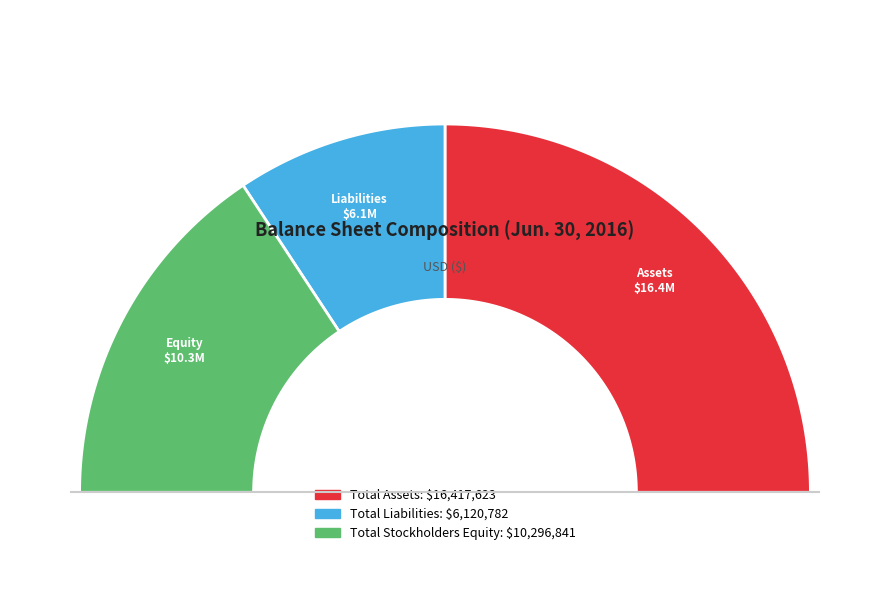

To the nearest percent, what is the difference between the Total Stockholders Equity and Total Liabilities slice percentages?

13%